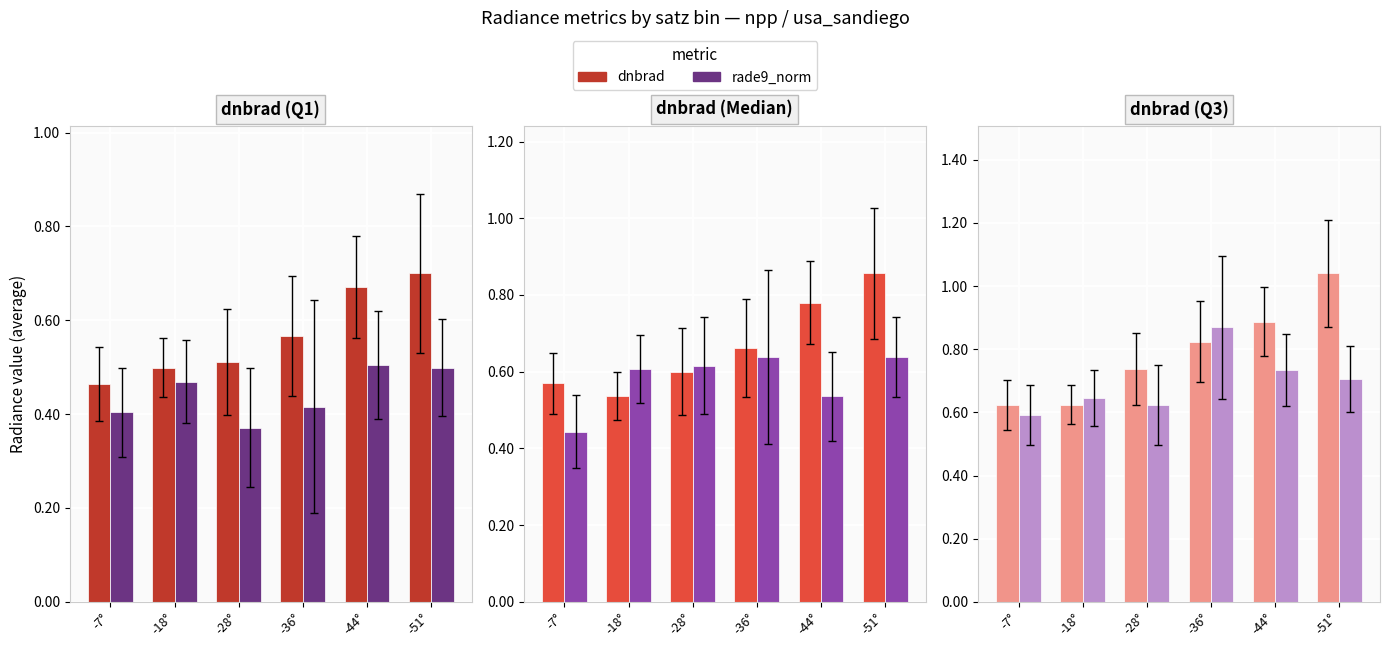

Between -28° and -51°, which is larger?

-51°